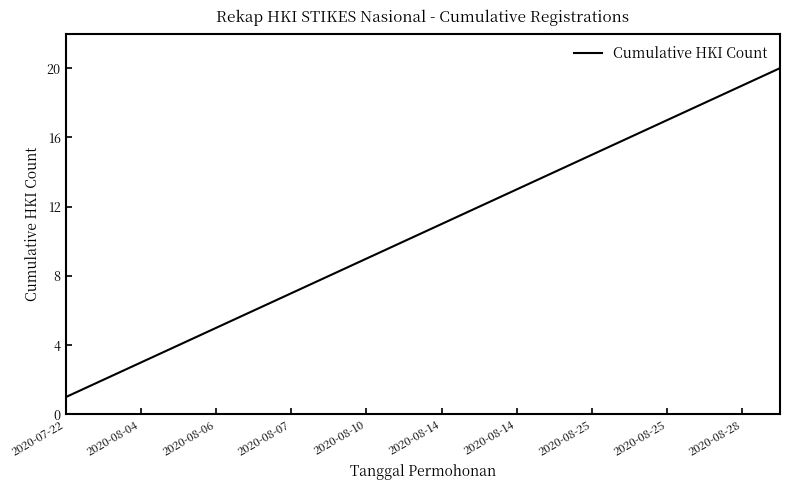

What is the greatest value displayed?

20